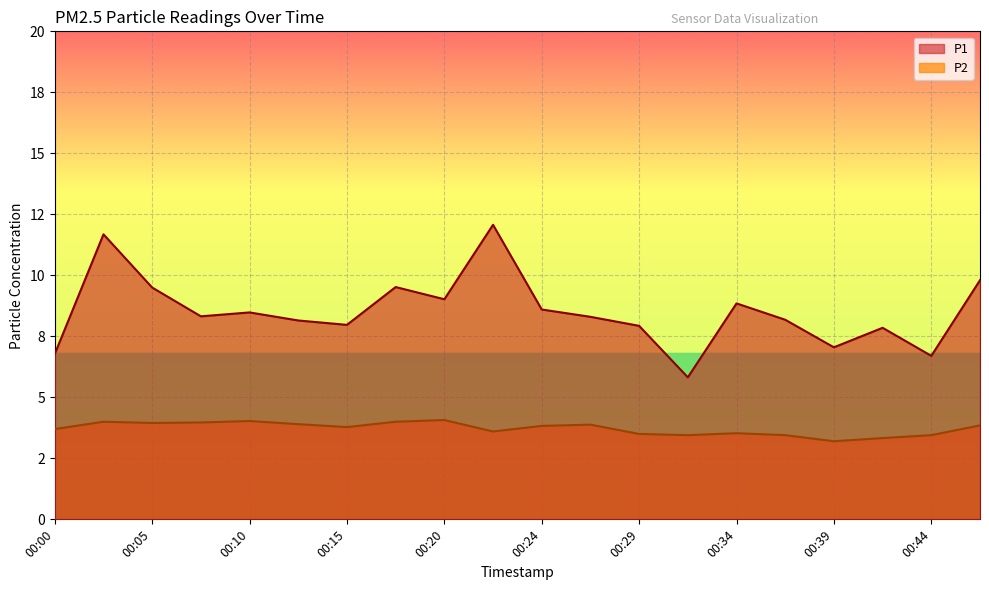

What is the average value of the P1 series?

8.5